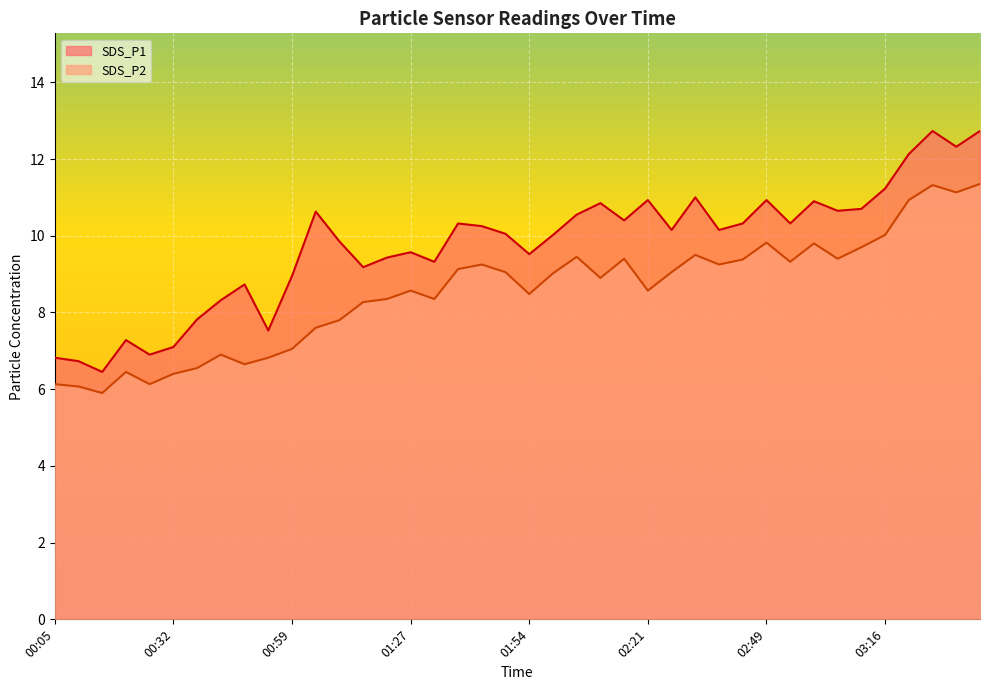

Reading left to right, what are all the values shown in this chart?

SDS_P1: 00:05=6.8	00:10=6.7	00:15=6.5	00:21=7.3	00:26=6.9	00:32=7.1	00:37=7.8	00:43=8.3	00:48=8.7	00:54=7.5	00:59=8.9	01:05=10.6	01:10=9.8	01:16=9.2	01:21=9.4	01:27=9.6	01:32=9.3	01:38=10.3	01:43=10.2	01:48=10.1	01:54=9.5	01:59=10.0	02:05=10.6	02:10=10.8	02:16=10.4	02:21=10.9	02:27=10.2	02:32=11.0	02:38=10.2	02:43=10.3	02:49=10.9	02:54=10.3	03:00=10.9	03:05=10.7	03:11=10.7	03:16=11.2	03:22=12.1	03:27=12.7	03:32=12.3	03:38=12.7
SDS_P2: 00:05=6.1	00:10=6.1	00:15=5.9	00:21=6.5	00:26=6.1	00:32=6.4	00:37=6.5	00:43=6.9	00:48=6.7	00:54=6.8	00:59=7.0	01:05=7.6	01:10=7.8	01:16=8.3	01:21=8.3	01:27=8.6	01:32=8.3	01:38=9.1	01:43=9.2	01:48=9.1	01:54=8.5	01:59=9.0	02:05=9.4	02:10=8.9	02:16=9.4	02:21=8.6	02:27=9.1	02:32=9.5	02:38=9.2	02:43=9.4	02:49=9.8	02:54=9.3	03:00=9.8	03:05=9.4	03:11=9.7	03:16=10.0	03:22=10.9	03:27=11.3	03:32=11.1	03:38=11.3